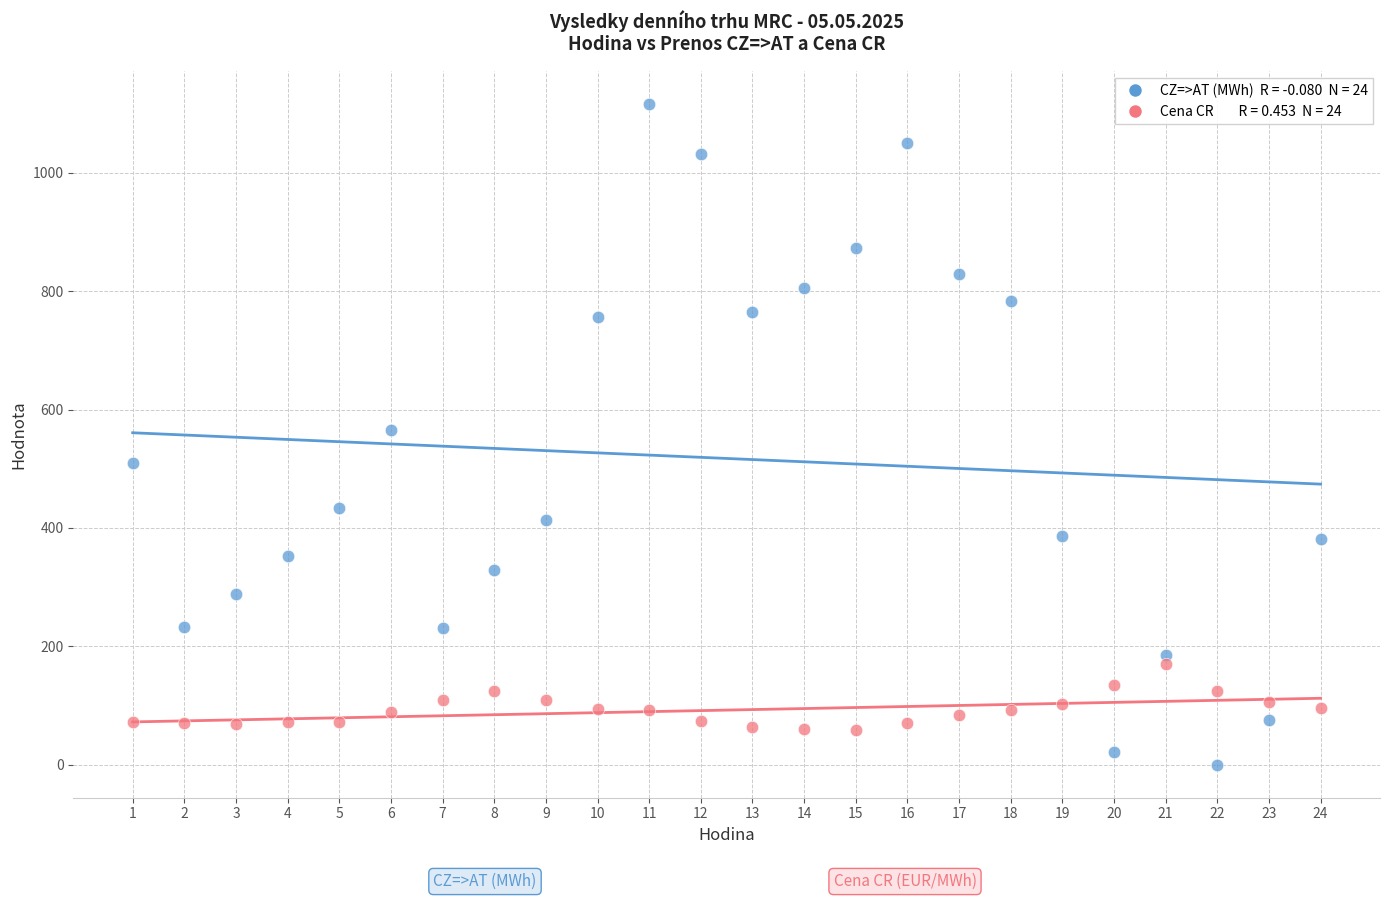

Across all data points, what is the range of X values (max minus min)?

23.0